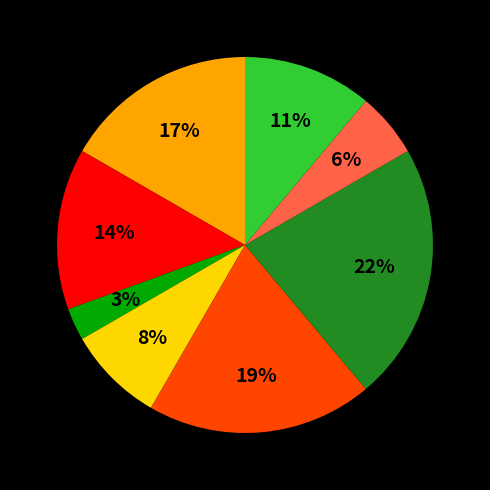

Is there a majority slice in this chart?

No